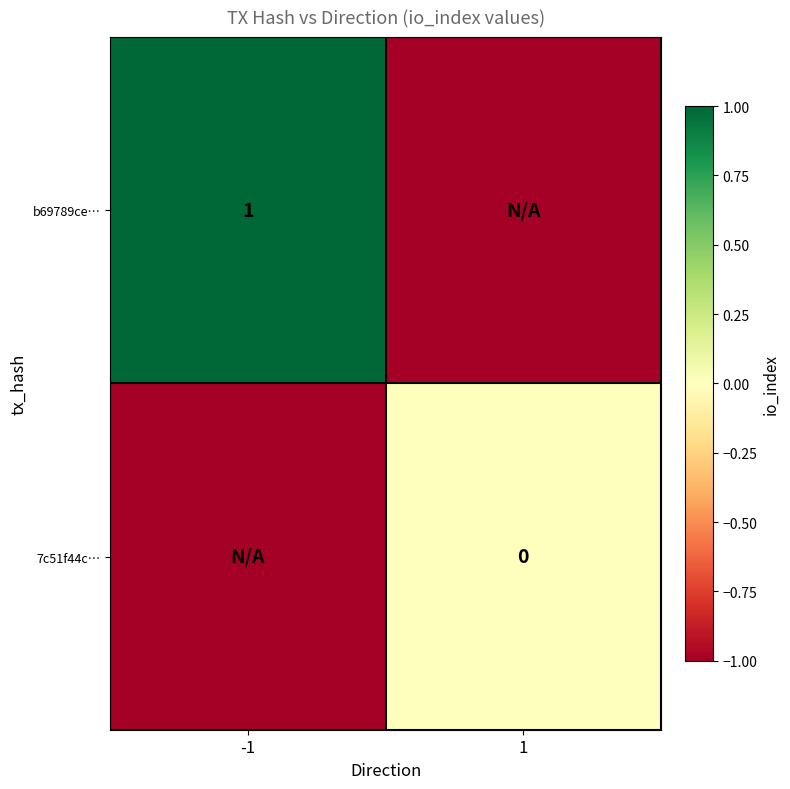

At how many categories does at least one series exceed 0?

1